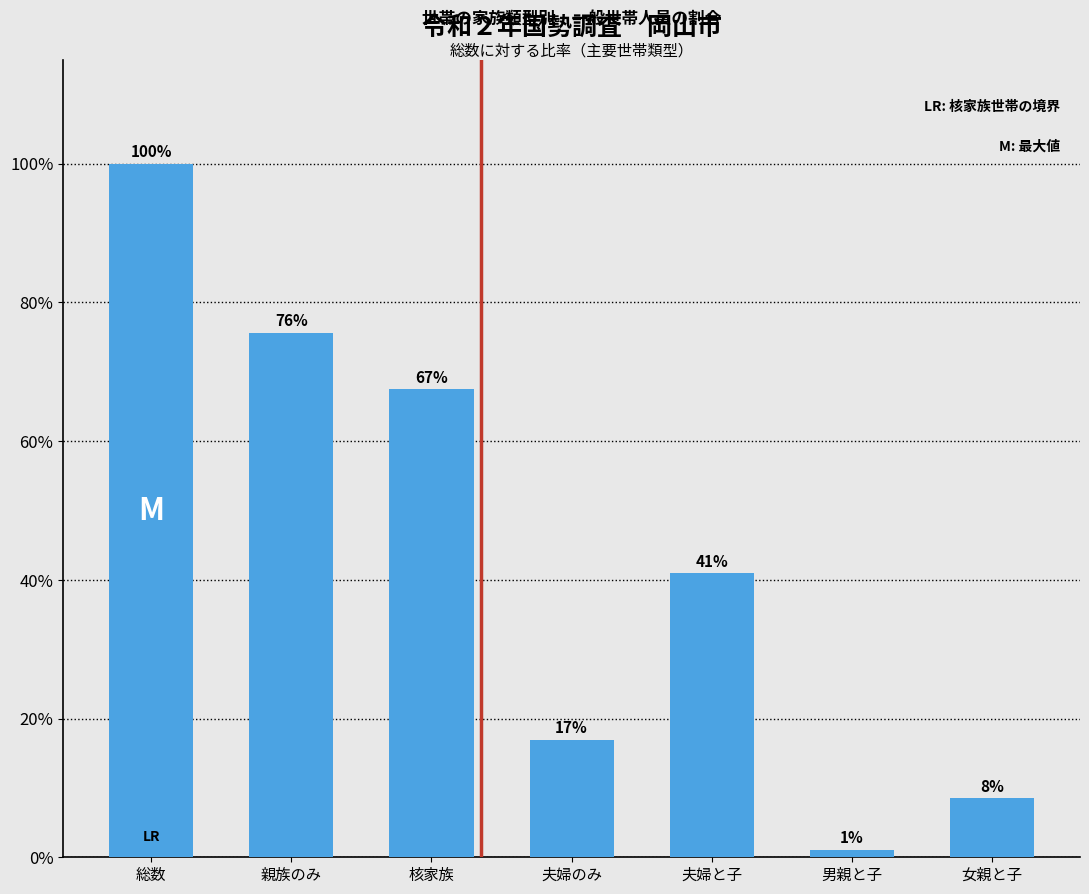

What is the average value?

44.4